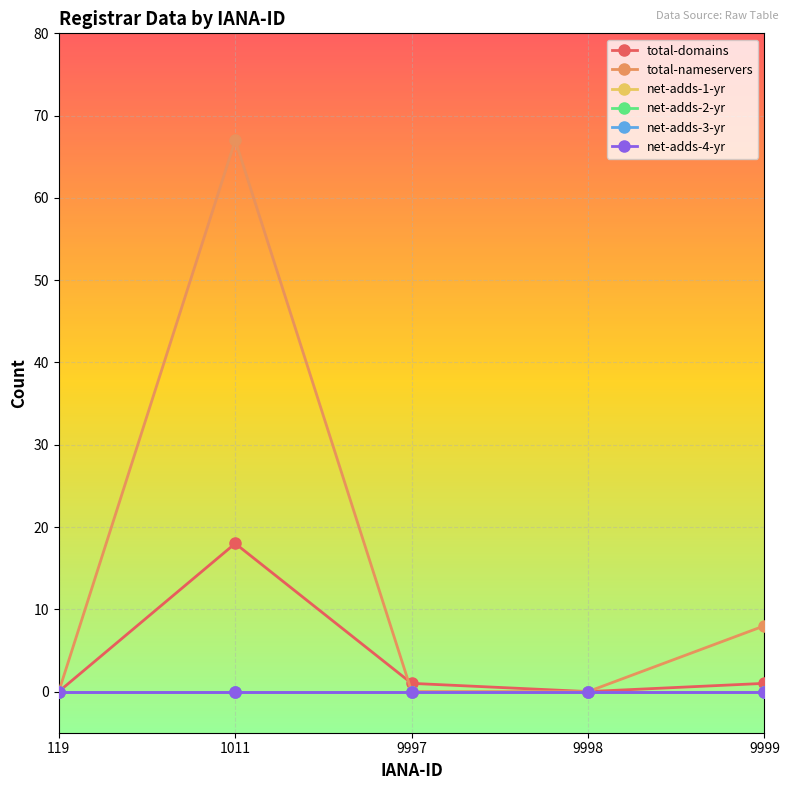

Is this an area chart (filled region under the line)?

No